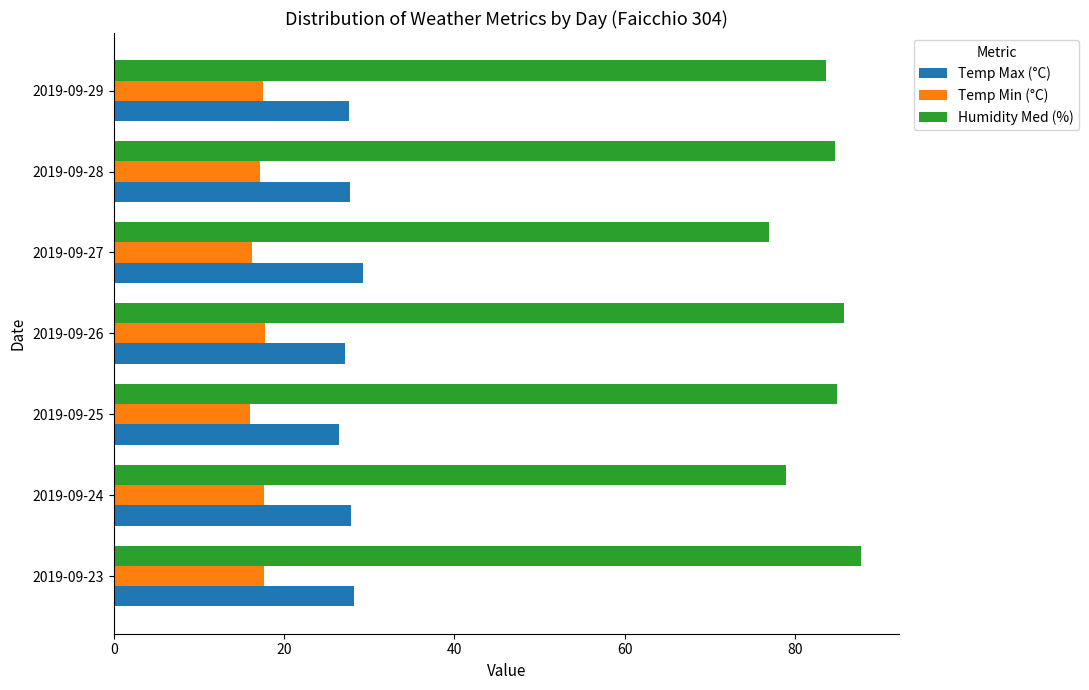

List the series in order of their peak value, lowest first.

Temp Min (°C), Temp Max (°C), Humidity Med (%)